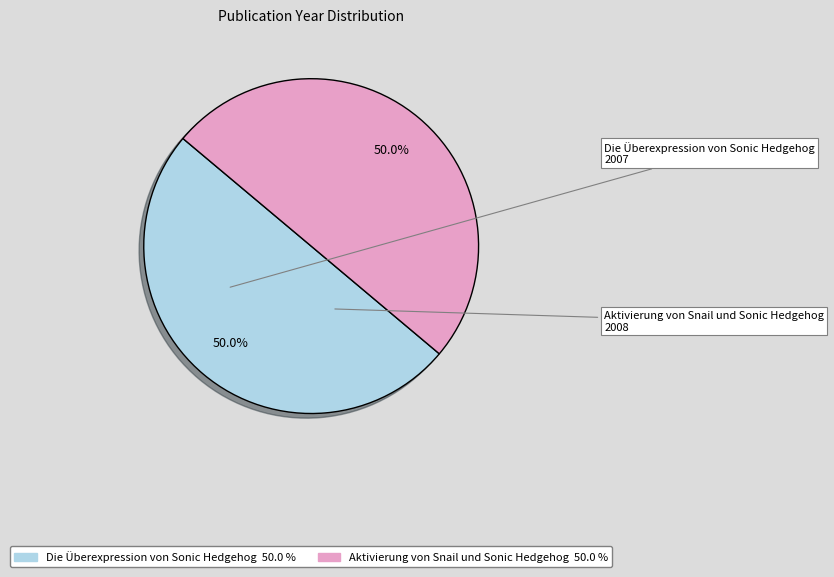

Count the number of slices in the pie.

2